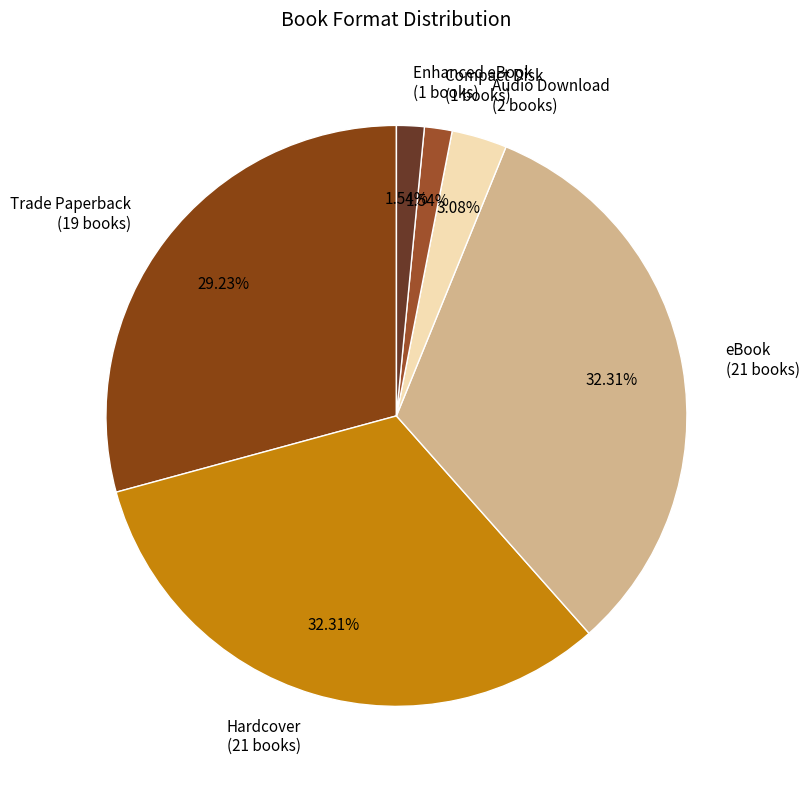

Which has a higher value, Audio Download (2 books) or Hardcover (21 books)?

Hardcover (21 books)